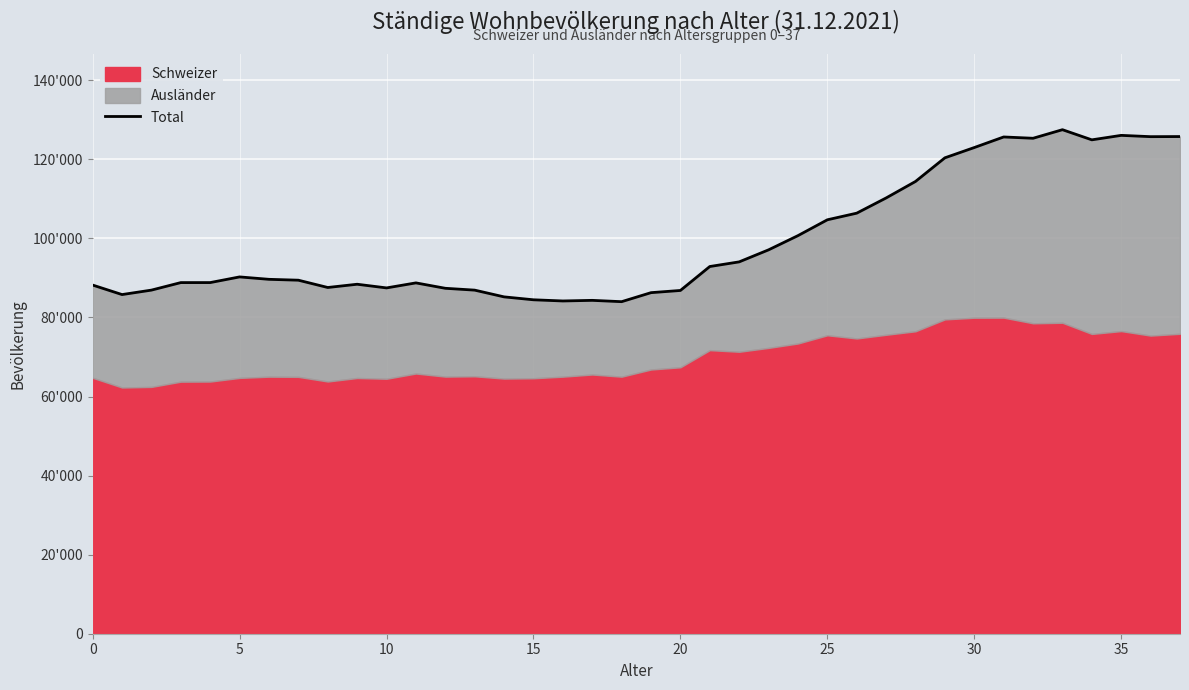

Between 26 and 32, which is larger?

32